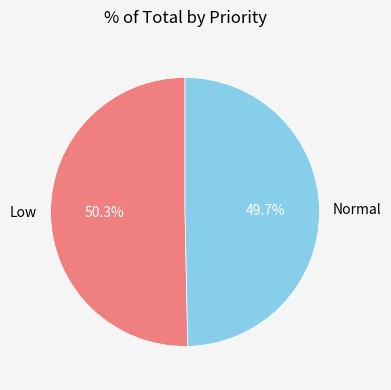

The Low slice represents 50% of the pie. True or false?

True